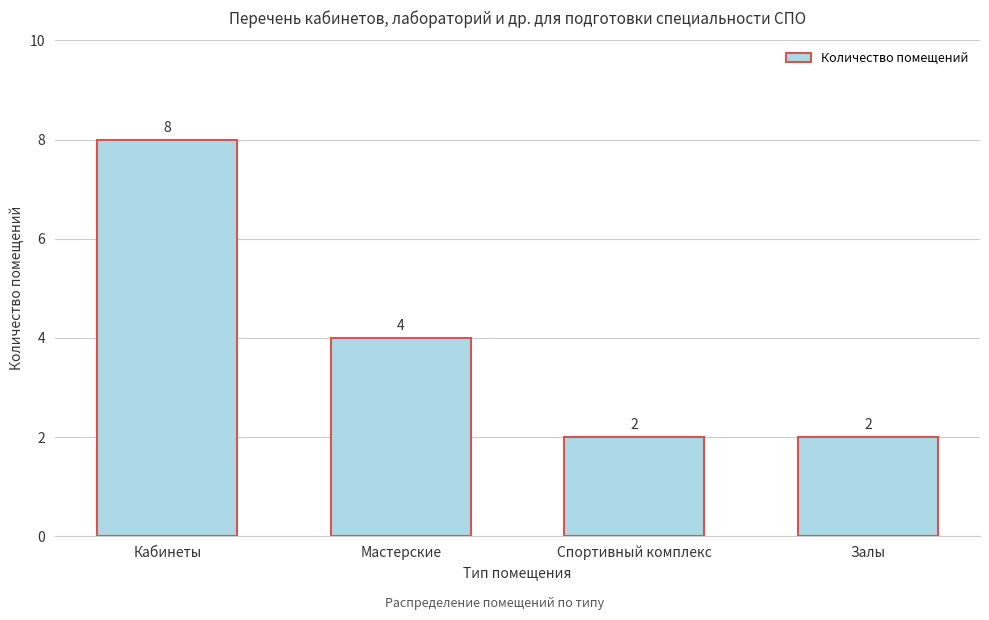

Reading left to right, list all the values displayed in this chart.

Кабинеты=8	Мастерские=4	Спортивный комплекс=2	Залы=2